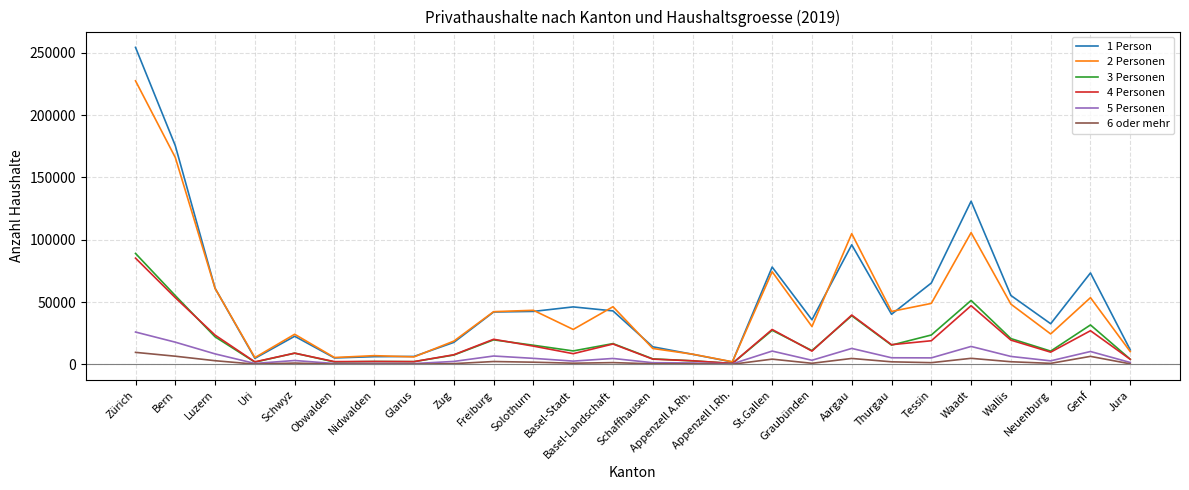

Which series has the largest range (max minus min)?

1 Person